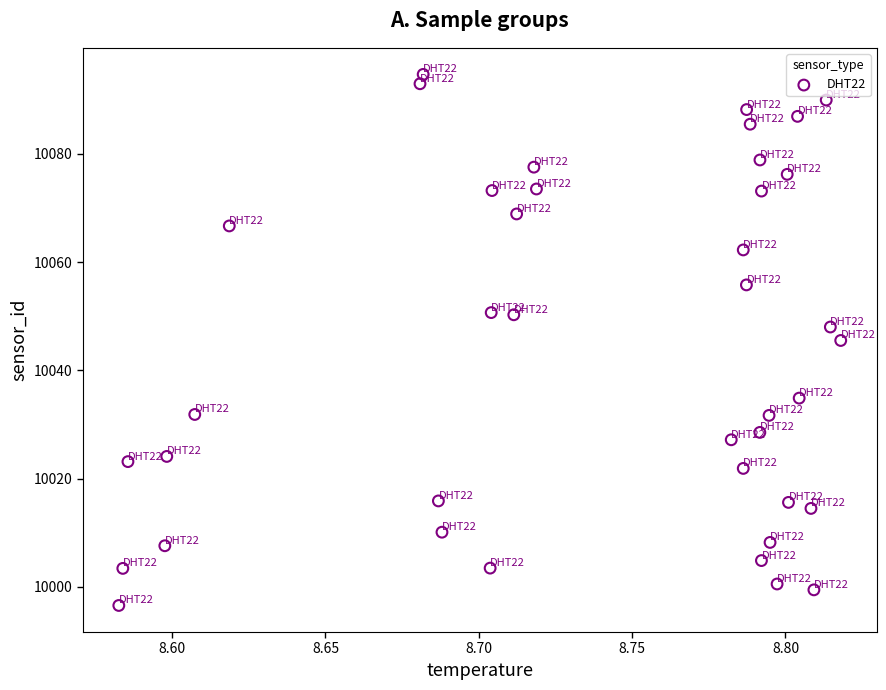

What is the range of Y values (max minus min)?

98.1